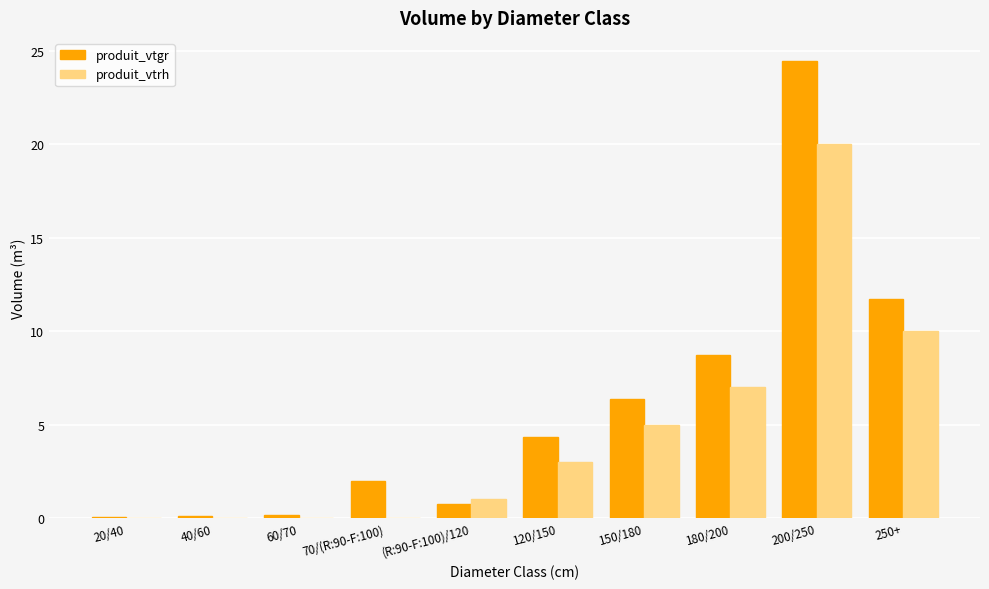

True or false: produit_vtgr has a value of 6.4 at 150/180.

True